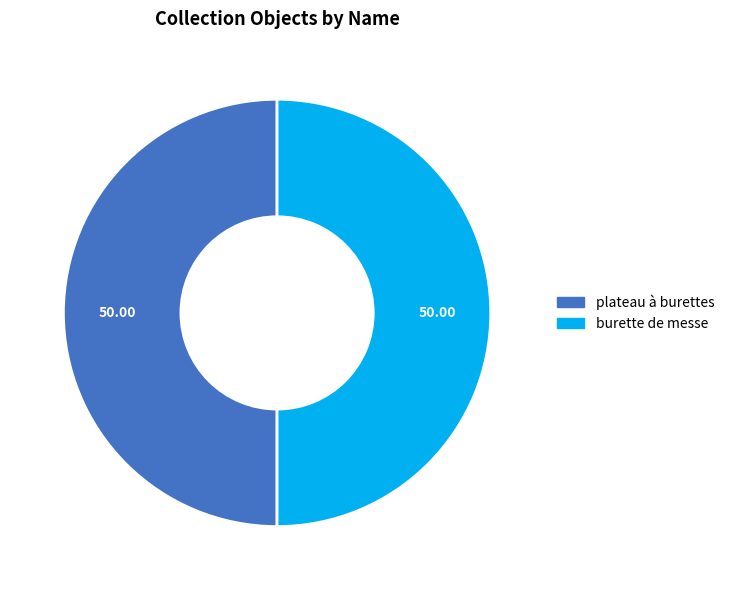

Count the number of slices in the pie.

2